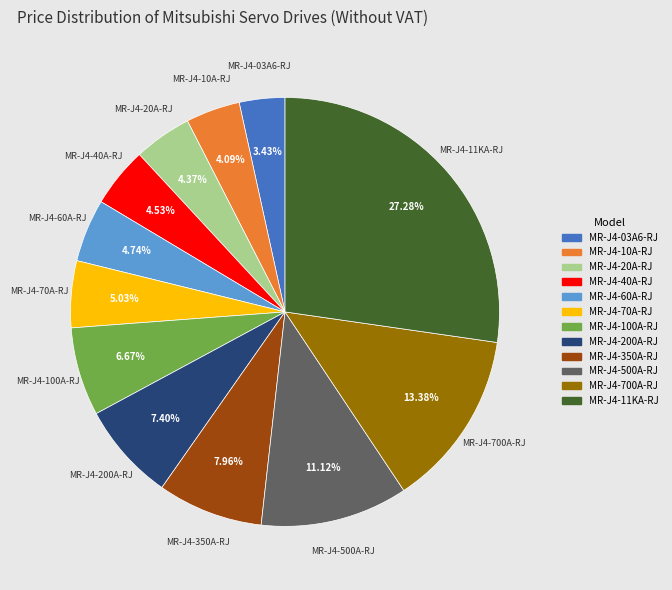

Which slice is the smallest?

MR-J4-03A6-RJ